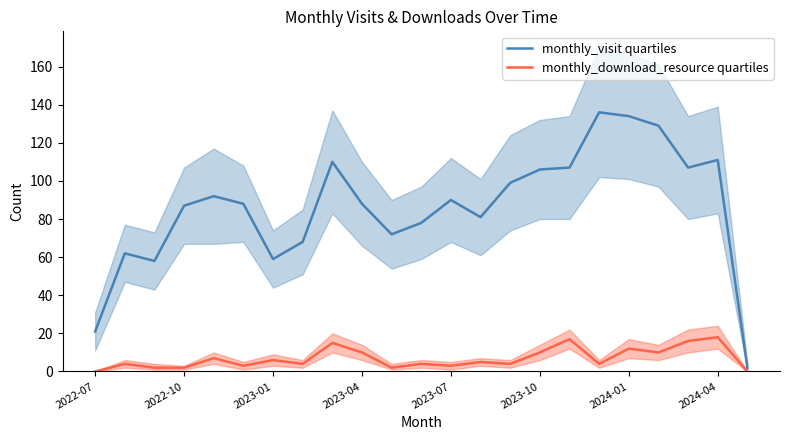

What position from the right is 10?

13